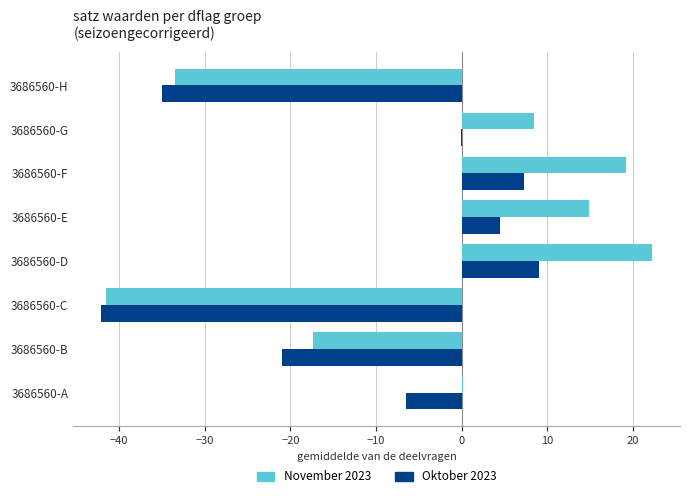

Which series changed the most between 3686560-E and 3686560-H?

November 2023